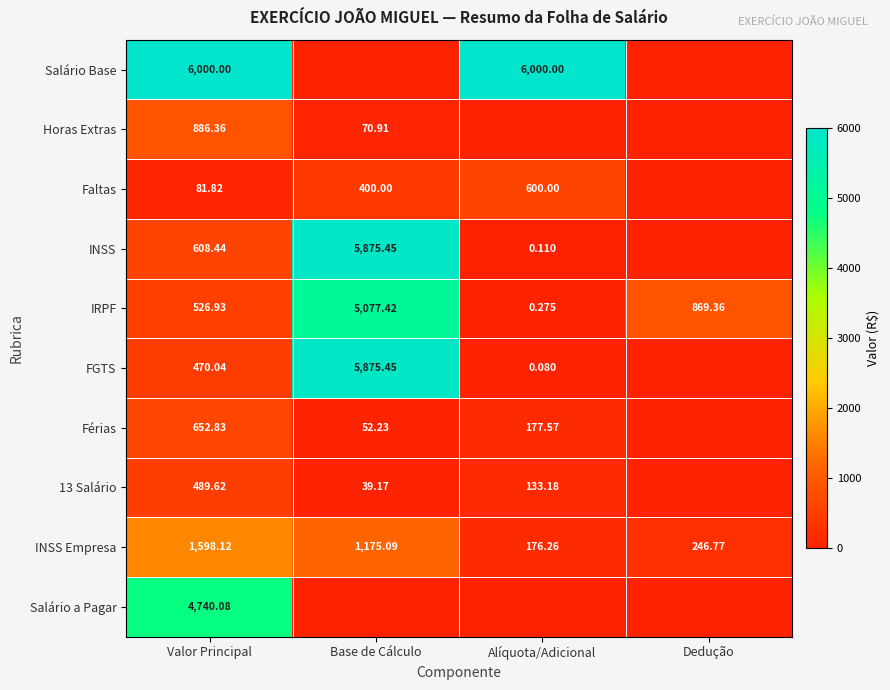

Which category has the lowest value across all series?

Base de Cálculo